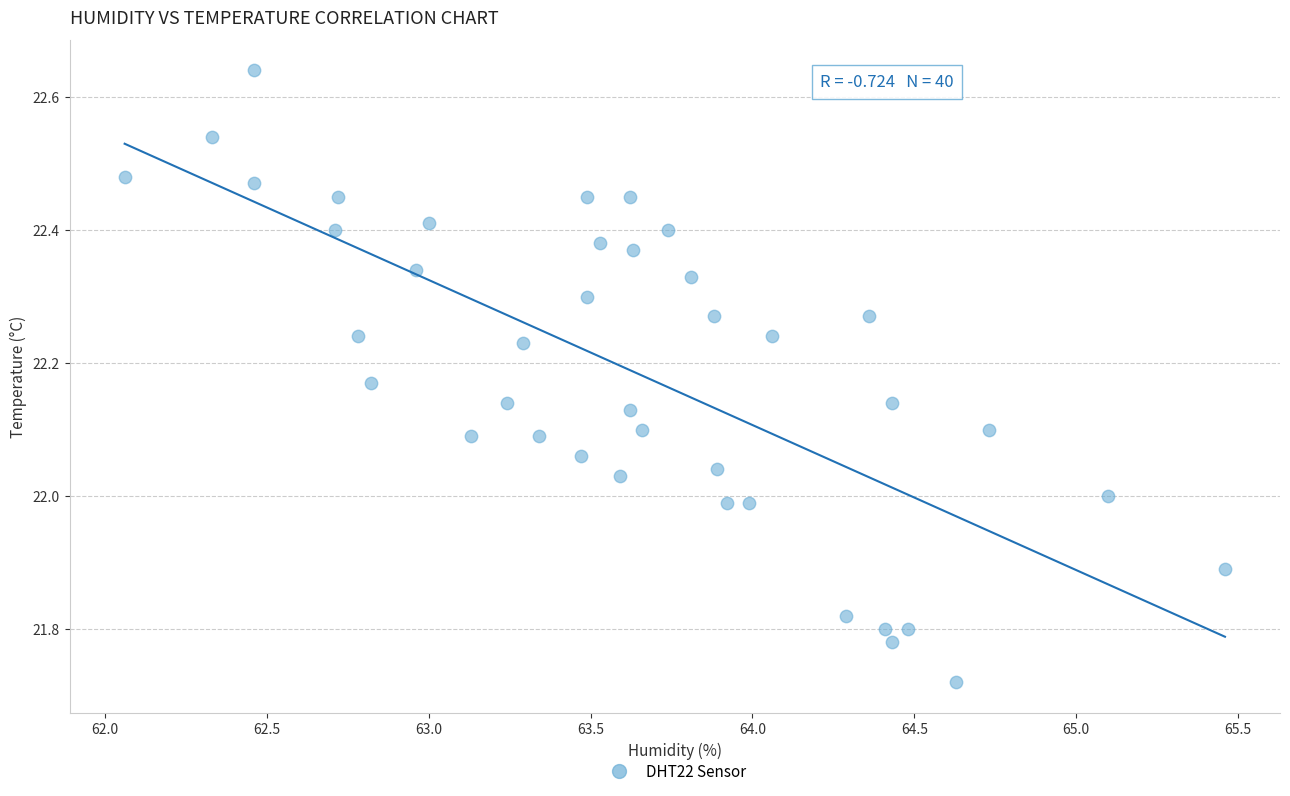

What is the range of Y values (max minus min)?

0.9